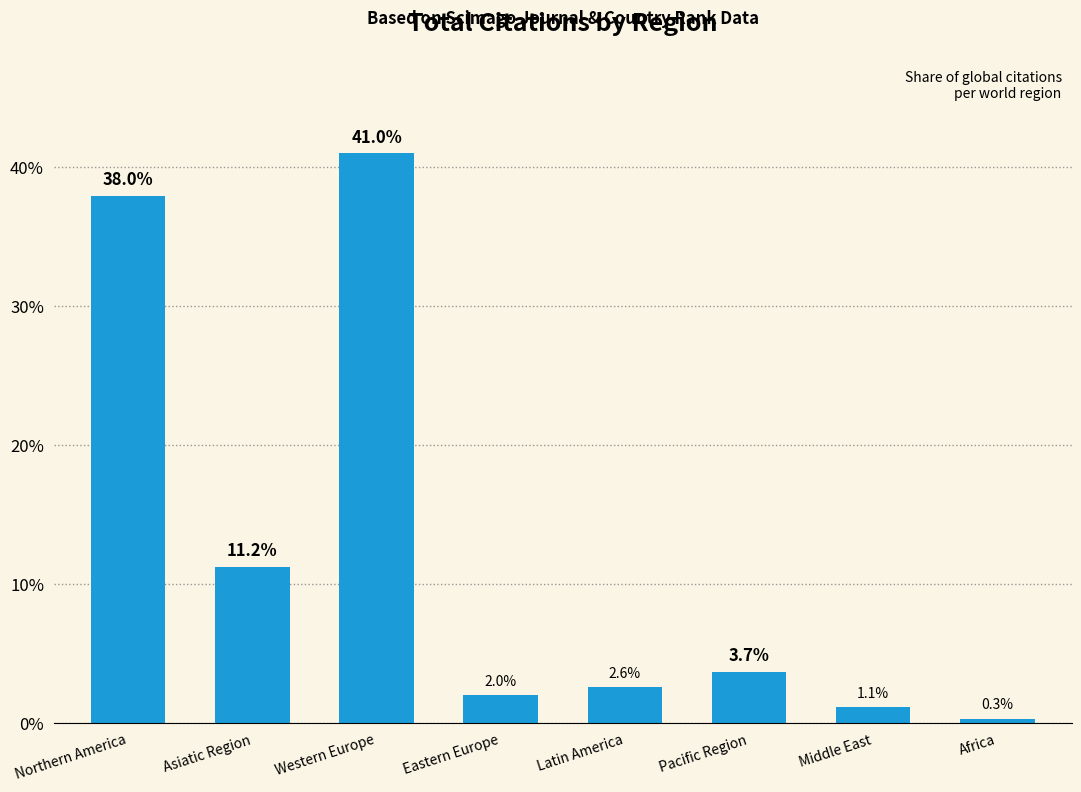

At which label does the data first exceed 3?

Northern America